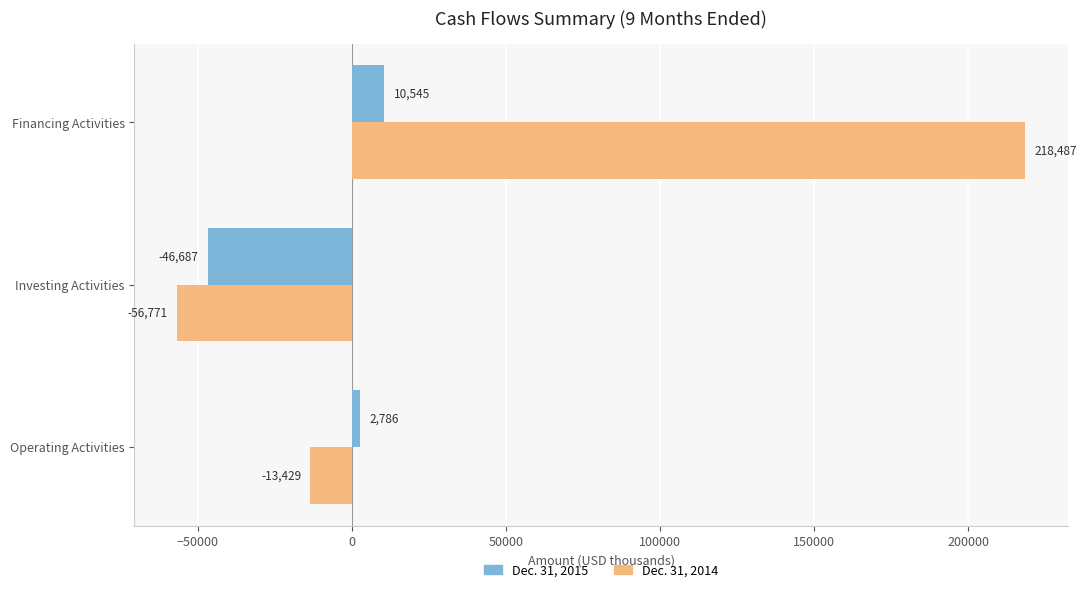

Which series has the largest total across all categories?

Dec. 31, 2014